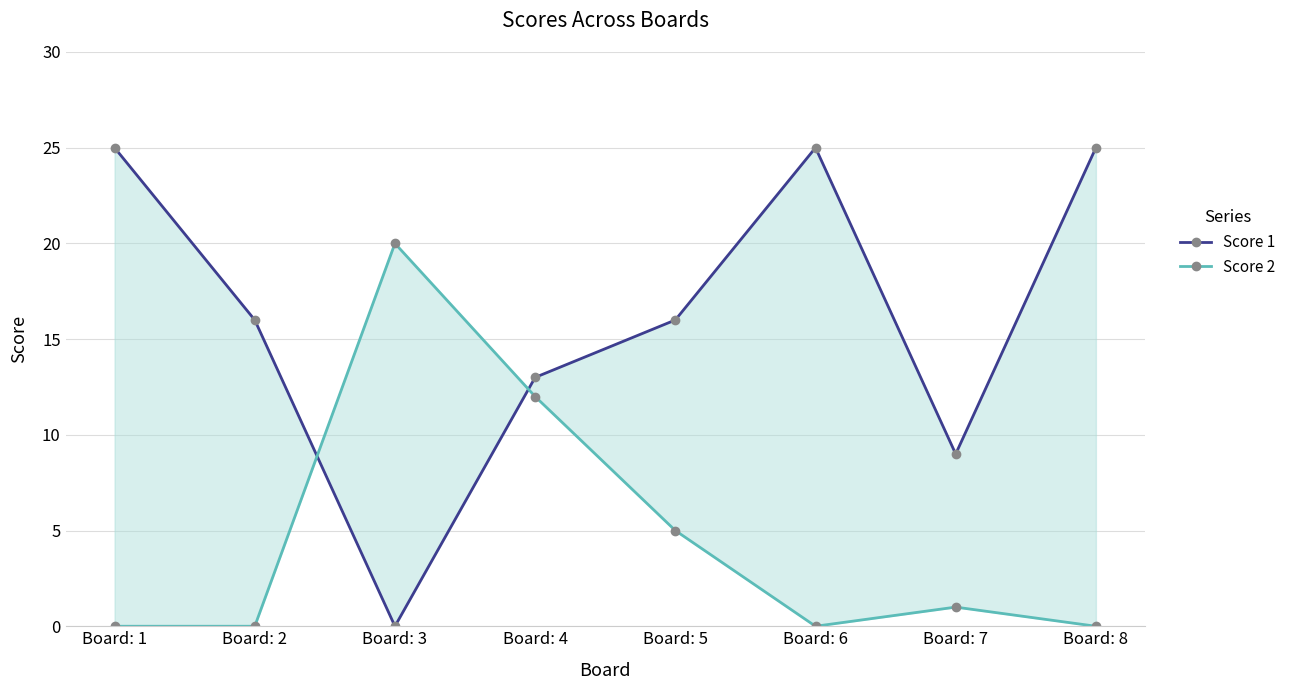

List the labels in order of Score 1 value, smallest first.

Board: 3, Board: 7, Board: 4, Board: 2, Board: 5, Board: 1, Board: 6, Board: 8